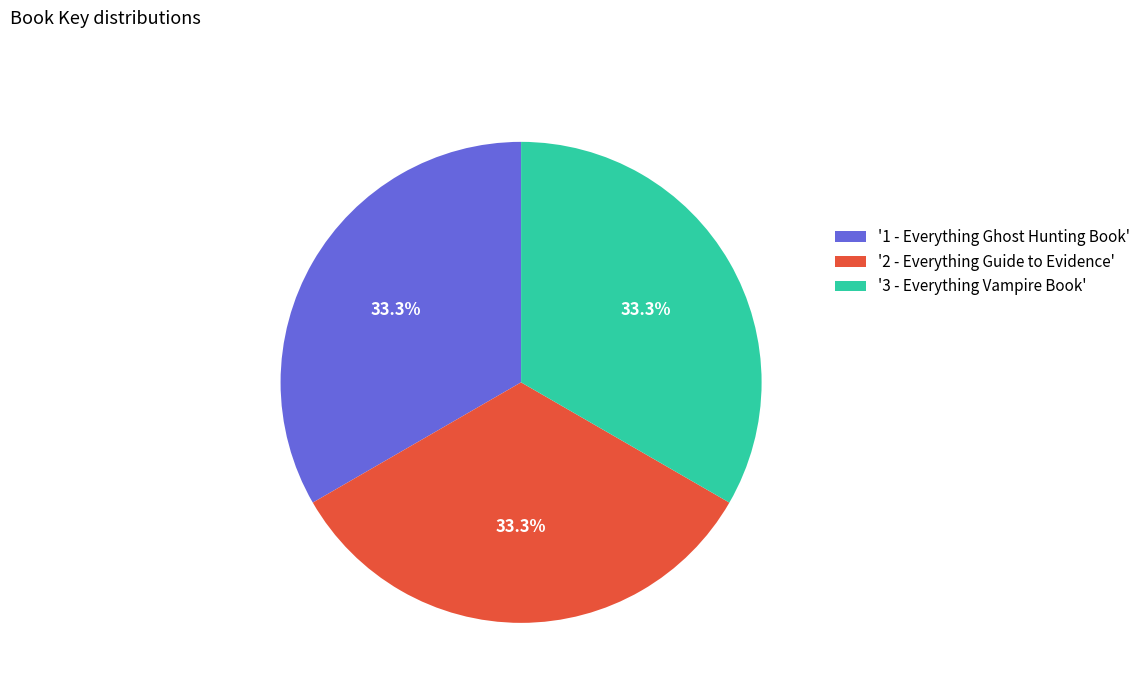

Count the number of slices in the pie.

3